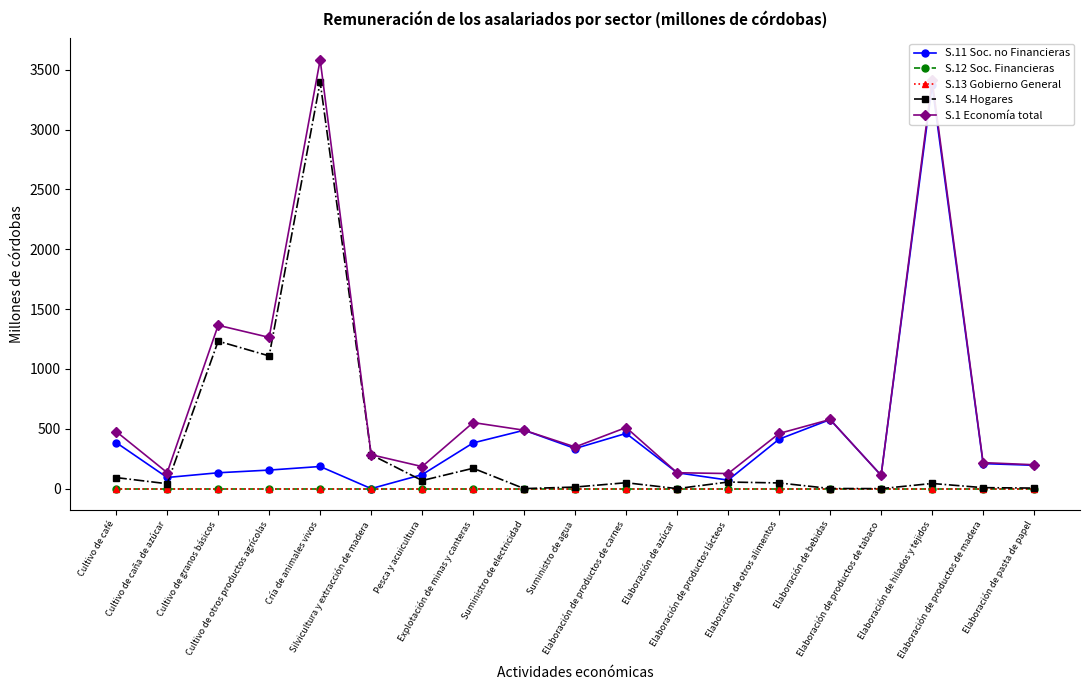

How many lines are shown in the chart?

5